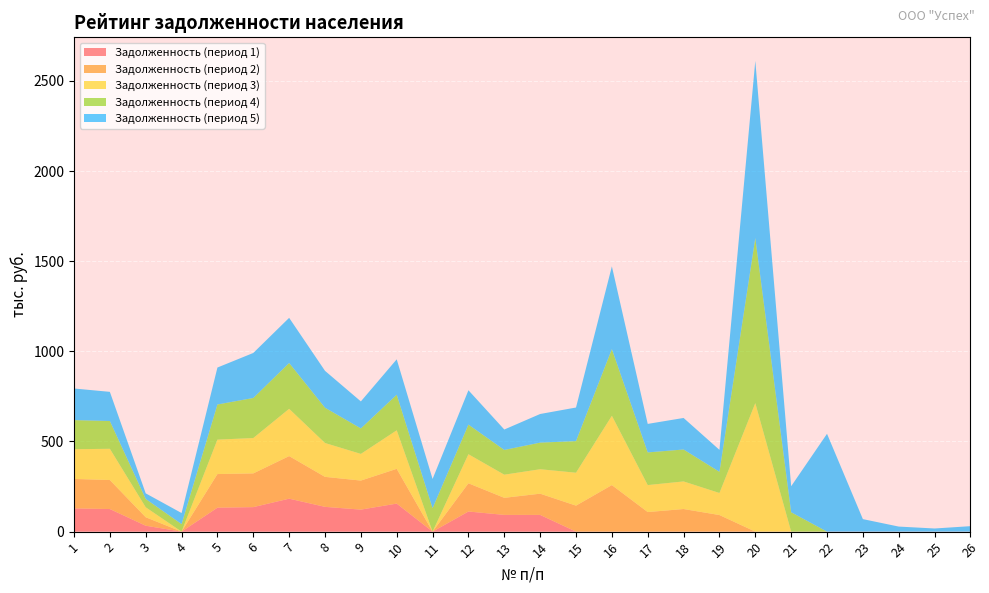

Reading right to left, extract all data points from this chart.

Задолженность (период 1): 26=0.0	25=0.0	24=0.0	23=0.0	22=0.0	21=0.0	20=0.0	19=0.0	18=0.0	17=0.0	16=0.0	15=0.0	14=92.7	13=92.8	12=111.6	11=0.0	10=155.5	9=122.1	8=137.4	7=182.8	6=135.9	5=132.7	4=0.0	3=32.8	2=125.3	1=128.8
Задолженность (период 2): 26=0.0	25=0.0	24=0.0	23=0.0	22=0.0	21=0.0	20=0.0	19=92.0	18=125.4	17=108.5	16=258.1	15=144.3	14=117.8	13=94.7	12=156.6	11=0.0	10=192.8	9=161.1	8=166.4	7=236.1	6=187.1	5=186.5	4=0.0	3=47.0	2=160.9	1=163.5
Задолженность (период 3): 26=0.0	25=0.0	24=0.0	23=0.0	22=0.0	21=0.0	20=712.7	19=122.3	18=153.0	17=149.7	16=384.4	15=182.5	14=135.6	13=128.4	12=161.2	11=0.0	10=213.6	9=148.0	8=187.8	7=262.2	6=196.1	5=191.0	4=0.0	3=55.2	2=173.3	1=164.8
Задолженность (период 4): 26=0.0	25=0.0	24=0.0	23=0.0	22=0.0	21=107.5	20=915.5	19=117.6	18=177.2	17=181.1	16=369.9	15=175.3	14=147.7	13=137.3	12=164.2	11=130.1	10=197.4	9=141.4	8=195.7	7=254.2	6=222.2	5=194.9	4=41.7	3=46.4	2=154.1	1=161.4
Задолженность (период 5): 26=30.3	25=17.4	24=28.0	23=69.4	22=542.6	21=144.3	20=982.8	19=121.7	18=174.8	17=158.2	16=458.8	15=186.4	14=158.7	13=113.3	12=190.4	11=162.0	10=196.3	9=149.7	8=204.5	7=250.4	6=249.6	5=205.0	4=61.5	3=30.9	2=161.7	1=175.3